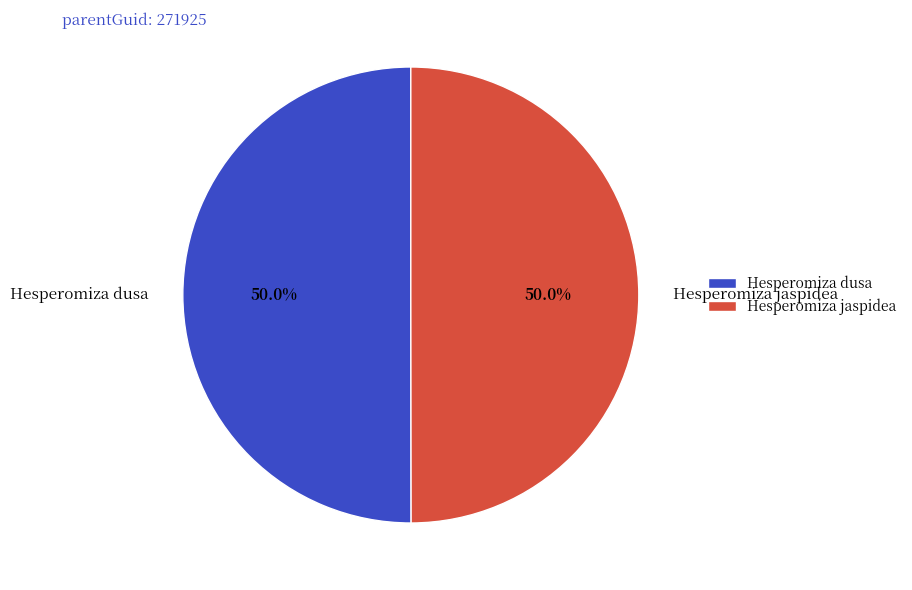

Approximately how many times larger is the value at Hesperomiza dusa compared to Hesperomiza jaspidea?

1.0